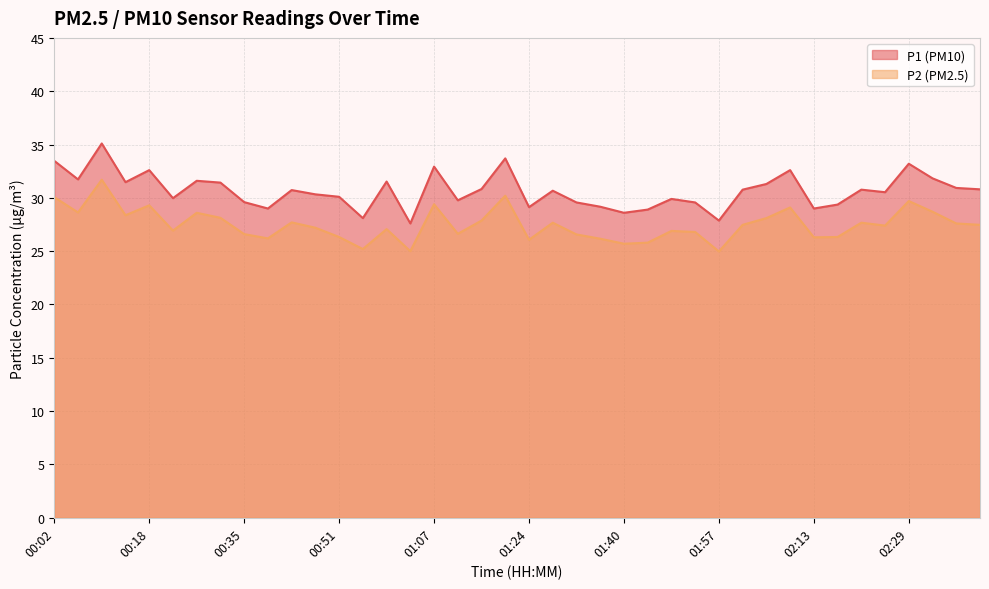

What position from the right is 01:24?

20